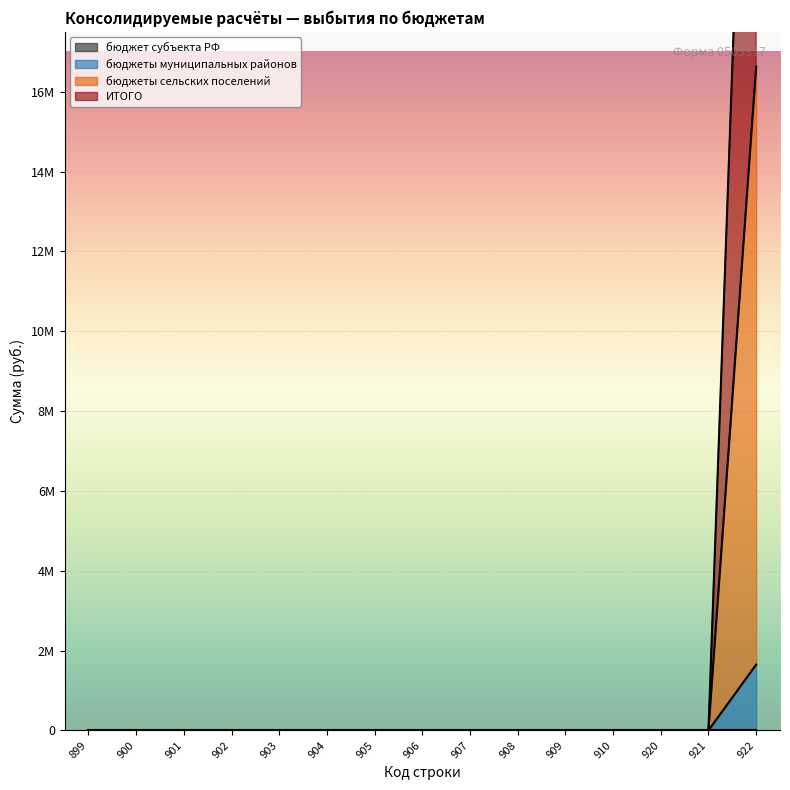

Reading right to left, what are all the values shown in this chart?

бюджеты муниципальных районов: 922=1648037	921=0	920=0	910=0	909=0	908=0	907=0	906=0	905=0	904=0	903=0	902=0	901=0	900=0	899=0
бюджеты сельских поселений: 922=16626063	921=0	920=0	910=0	909=0	908=0	907=0	906=0	905=0	904=0	903=0	902=0	901=0	900=0	899=0
ИТОГО: 922=33252126	921=0	920=0	910=0	909=0	908=0	907=0	906=0	905=0	904=0	903=0	902=0	901=0	900=0	899=0